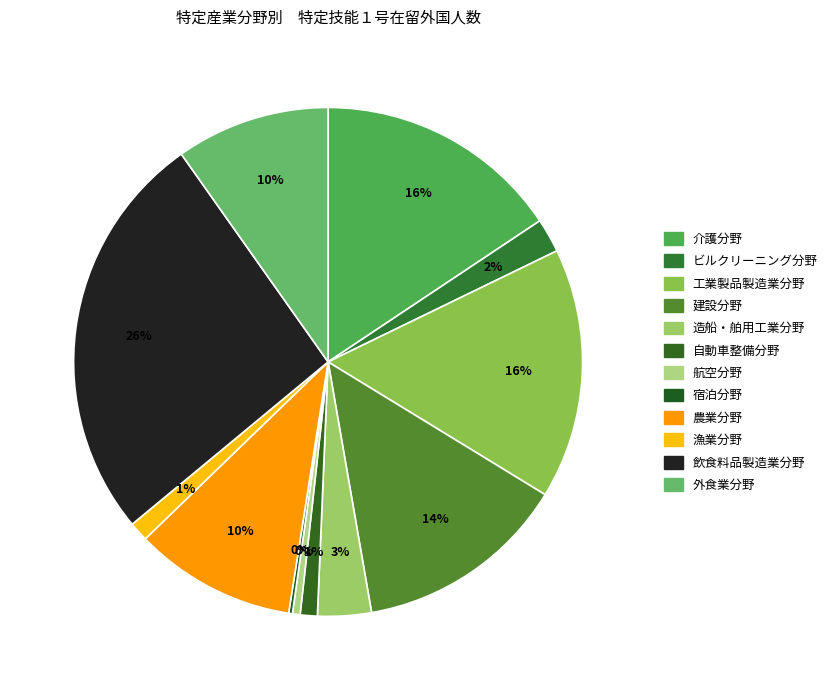

What percentage is the 造船・舶用工業分野 slice, to the nearest percent?

3%